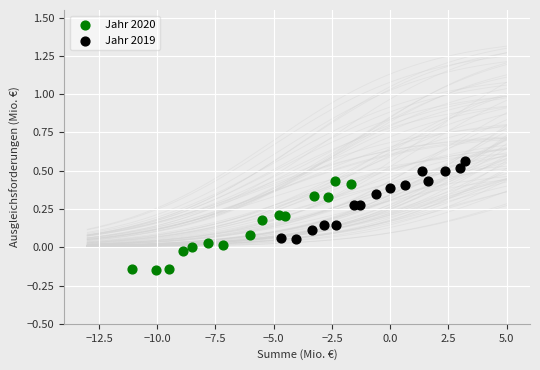

What are all the series names shown in the legend?

Jahr 2020, Jahr 2019